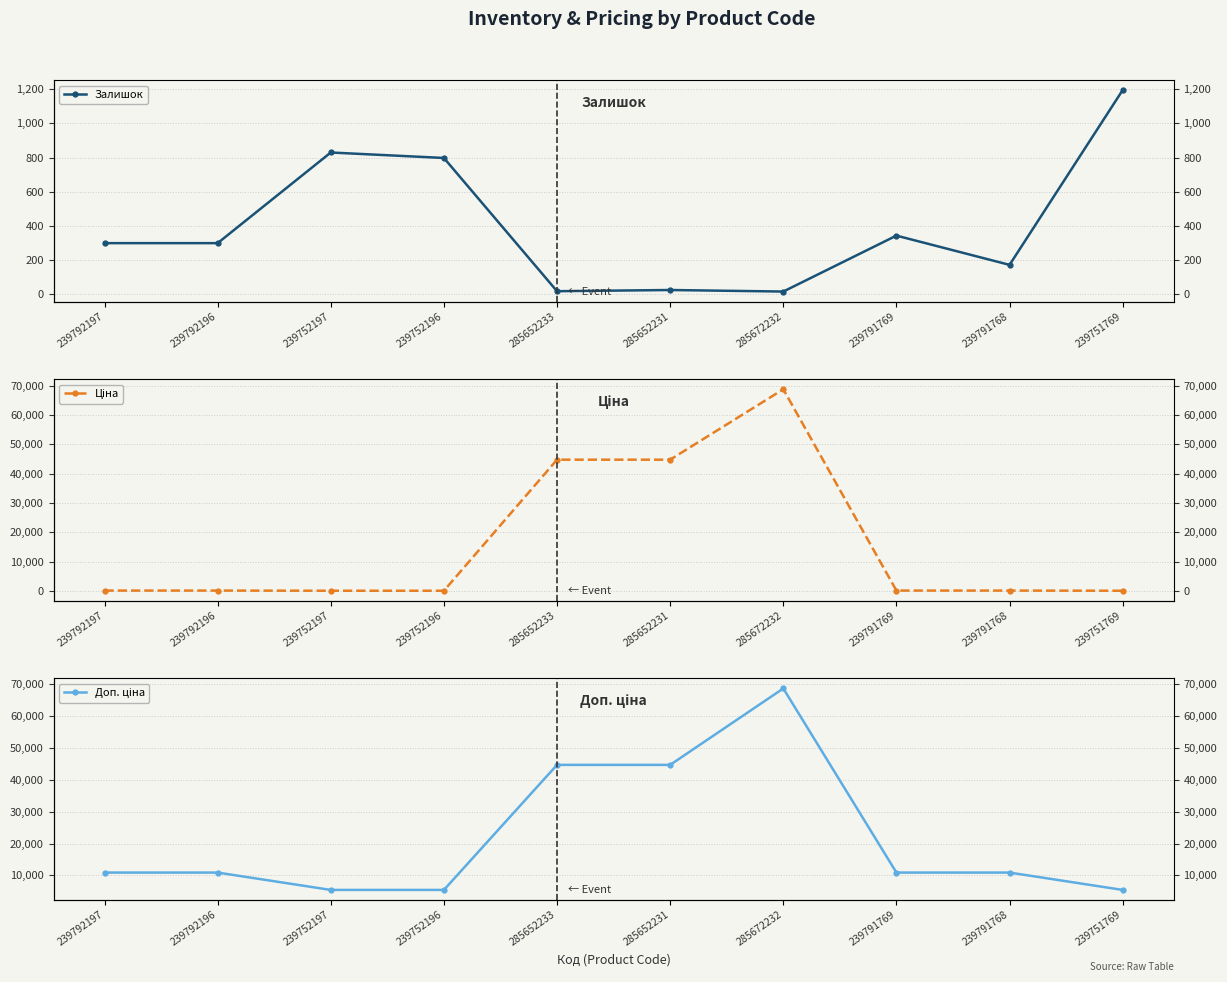

What are all the series names shown in the legend?

Залишок, Ціна, Доп. ціна